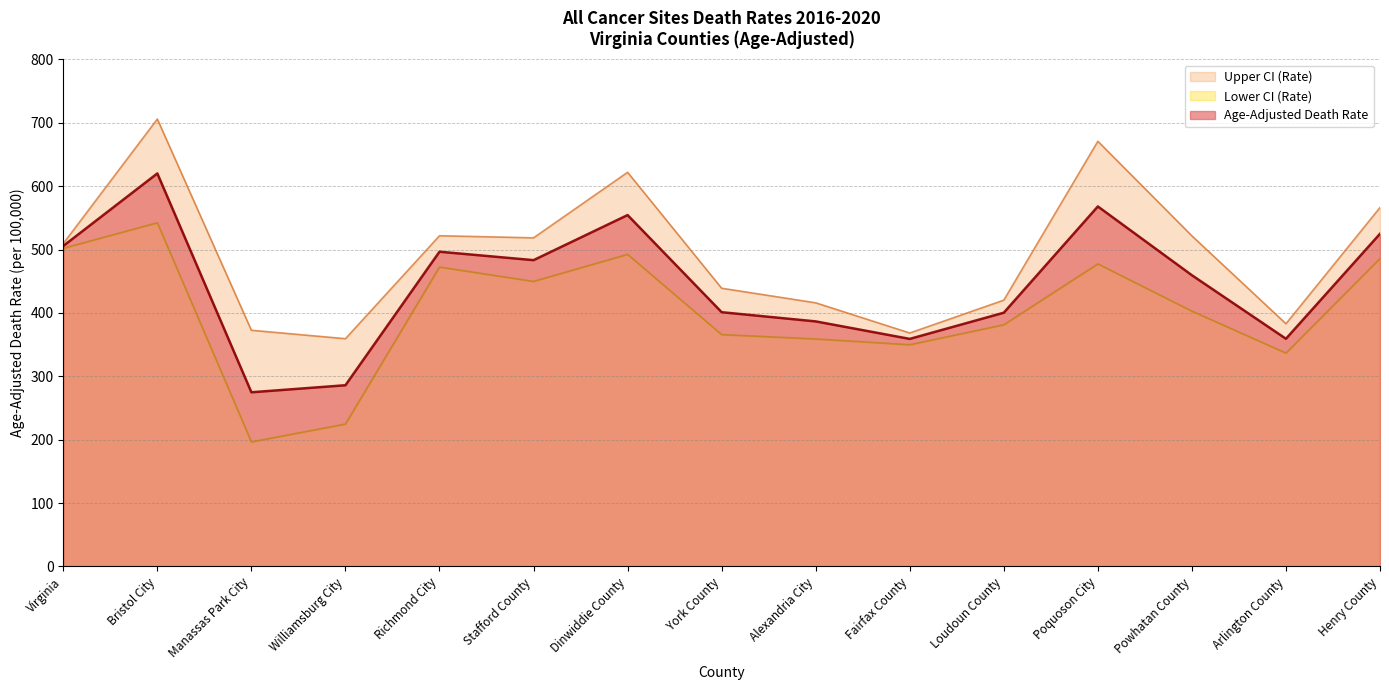

Where is Age-Adjusted Death Rate nearest to the value 447?

Powhatan County